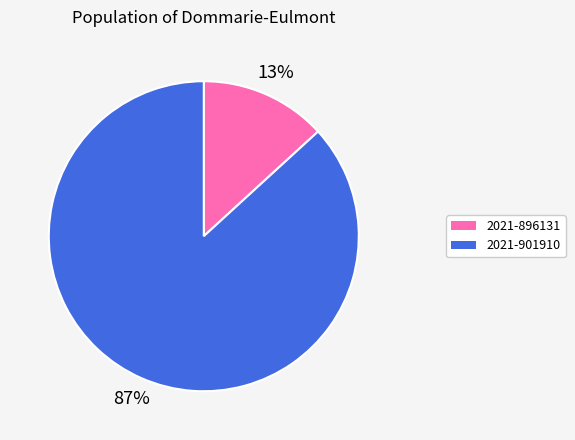

Between 2021-896131 and 2021-901910, which is larger?

2021-901910